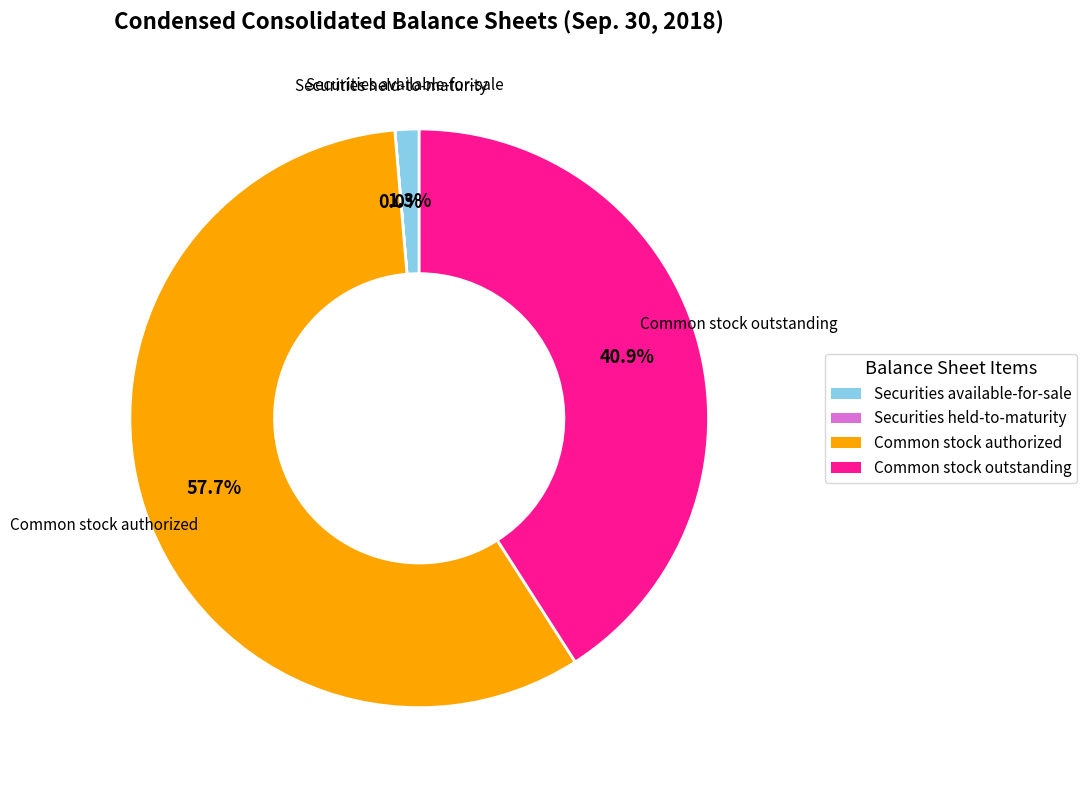

Does any single category account for the majority?

Yes